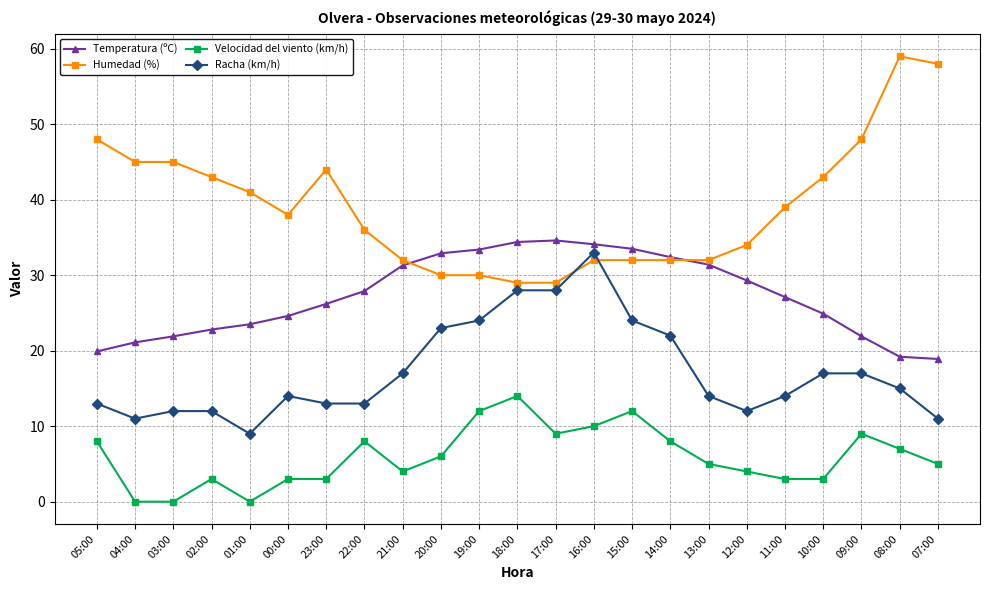

True or false: Velocidad del viento (km/h) has more than 0 points higher than both neighbors.

True